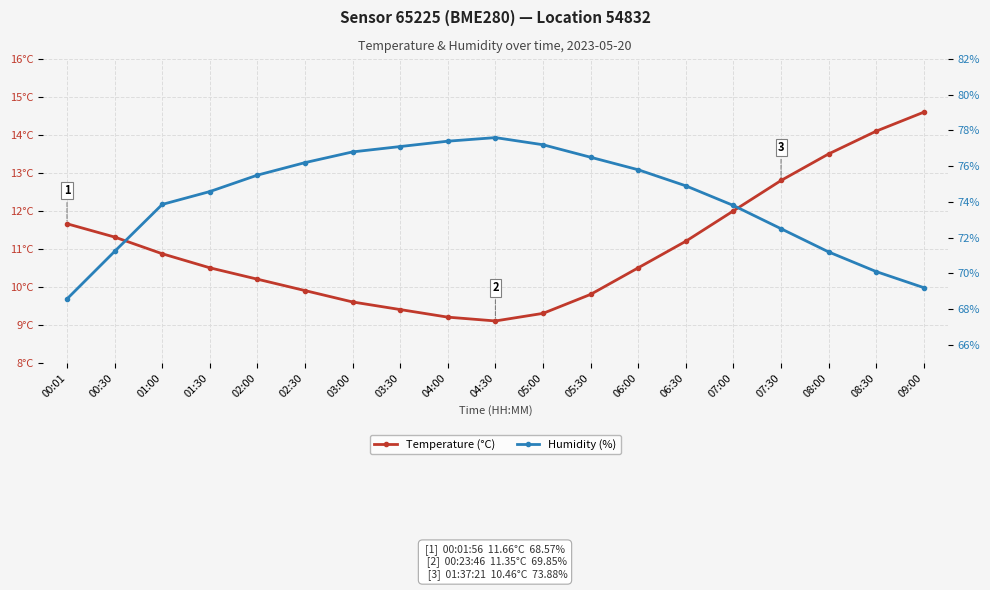

What is the difference between the maximum and minimum values in the Temperature (°C) series?

5.5